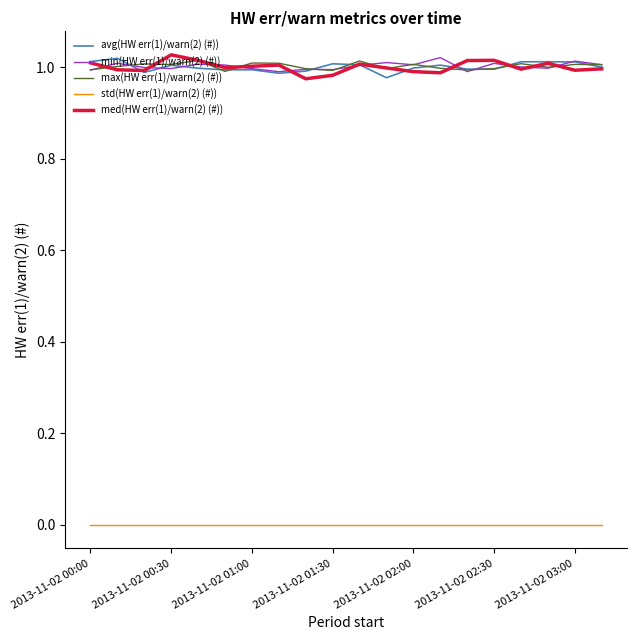

At which category is the sum across all series the highest?

2013-11-02 02:00